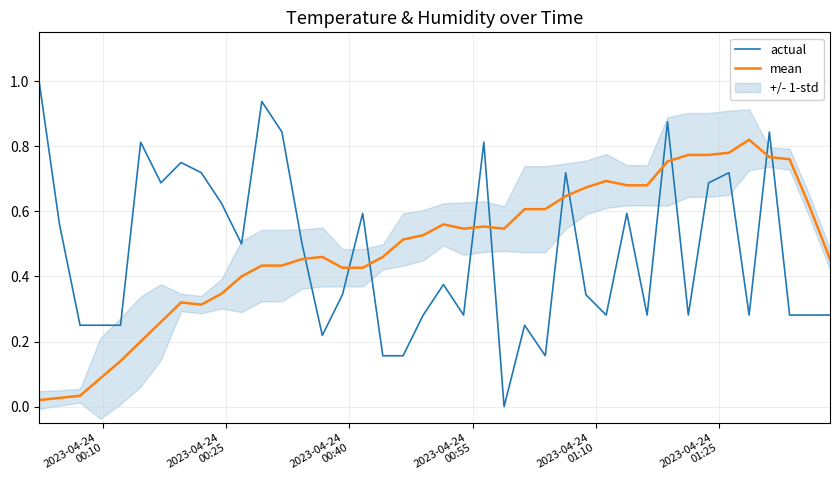

Does the chart display data point markers on the line(s)?

No